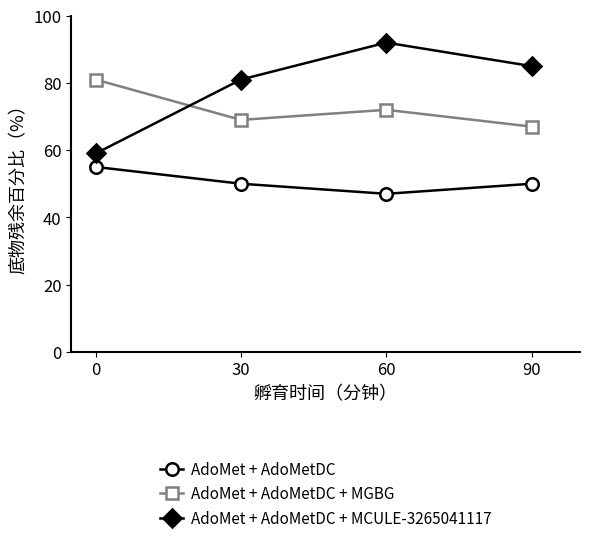

How many categories are shown in the chart?

4